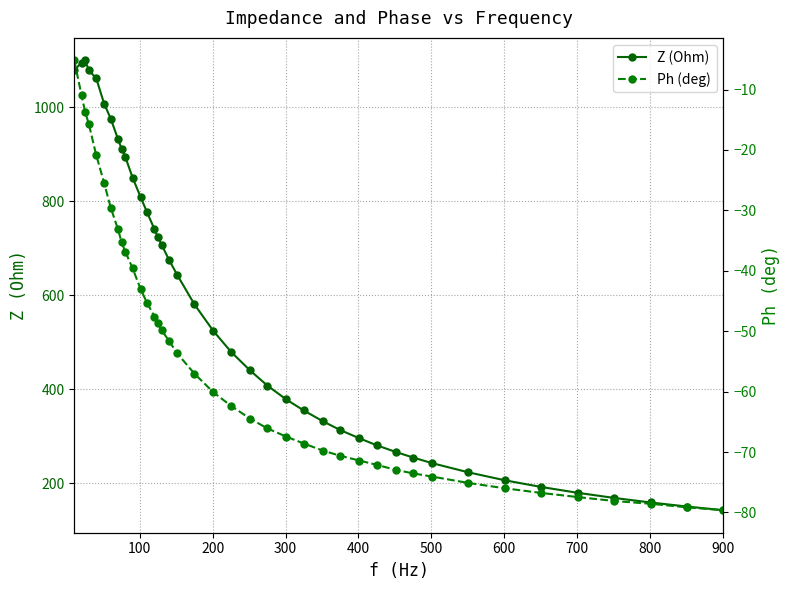

How many lines are shown in the chart?

2